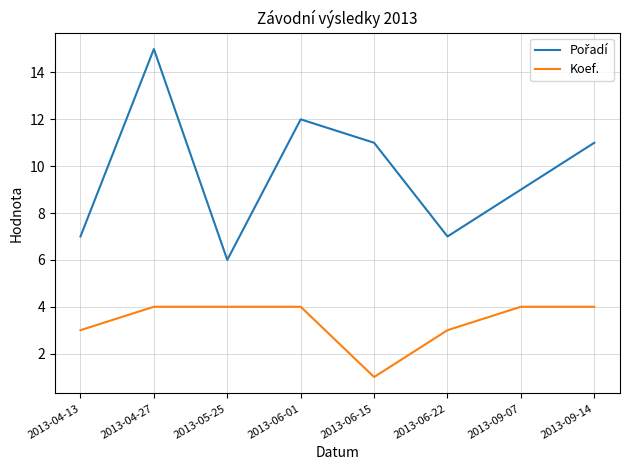

How many lines are shown in the chart?

2